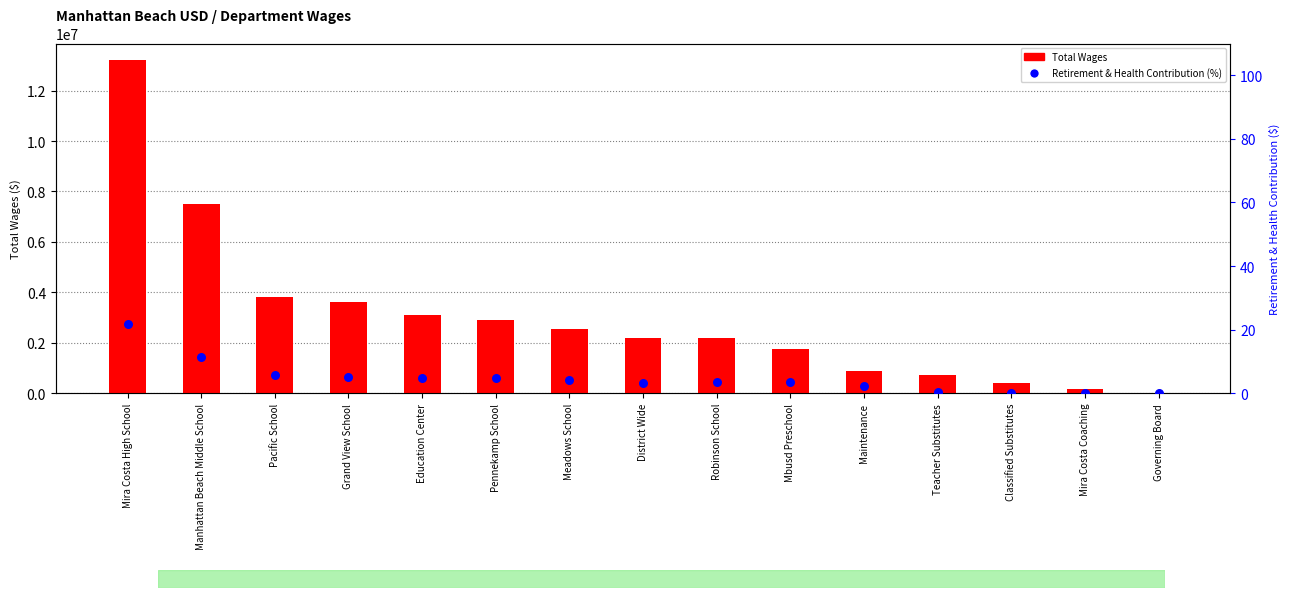

Which series contains the lowest Y value?

Total Wages